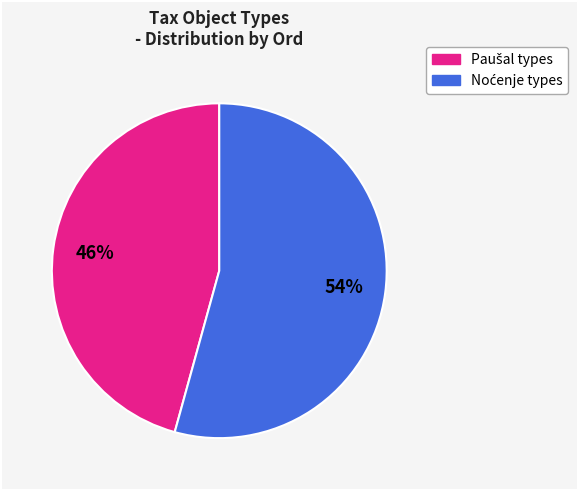

Is there a majority slice in this chart?

Yes